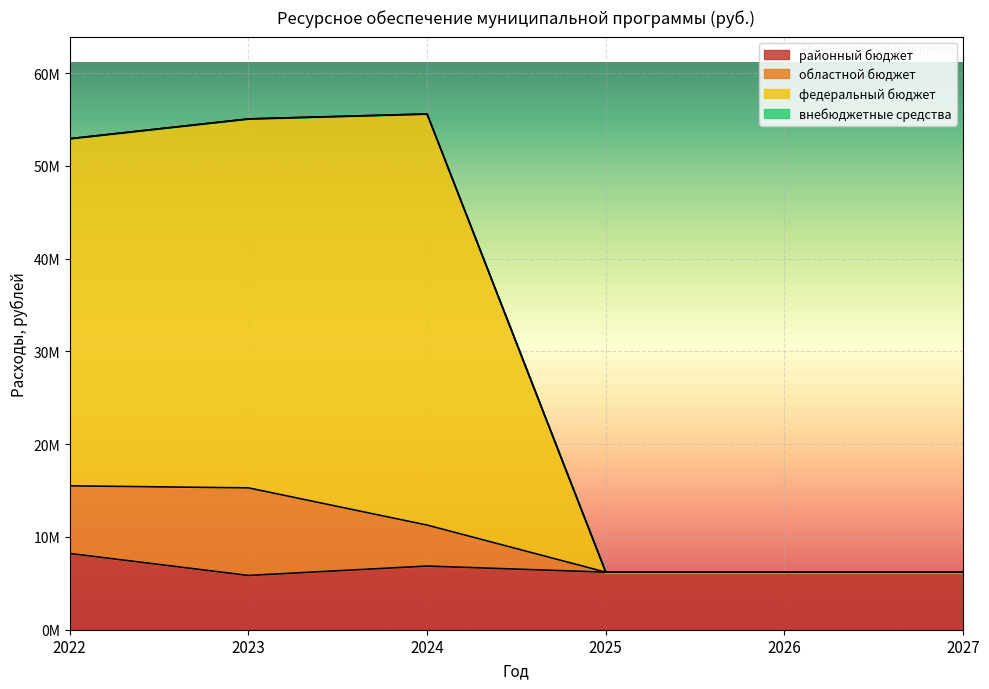

What is the approximate value of районный бюджет at 2027?

6207000.0